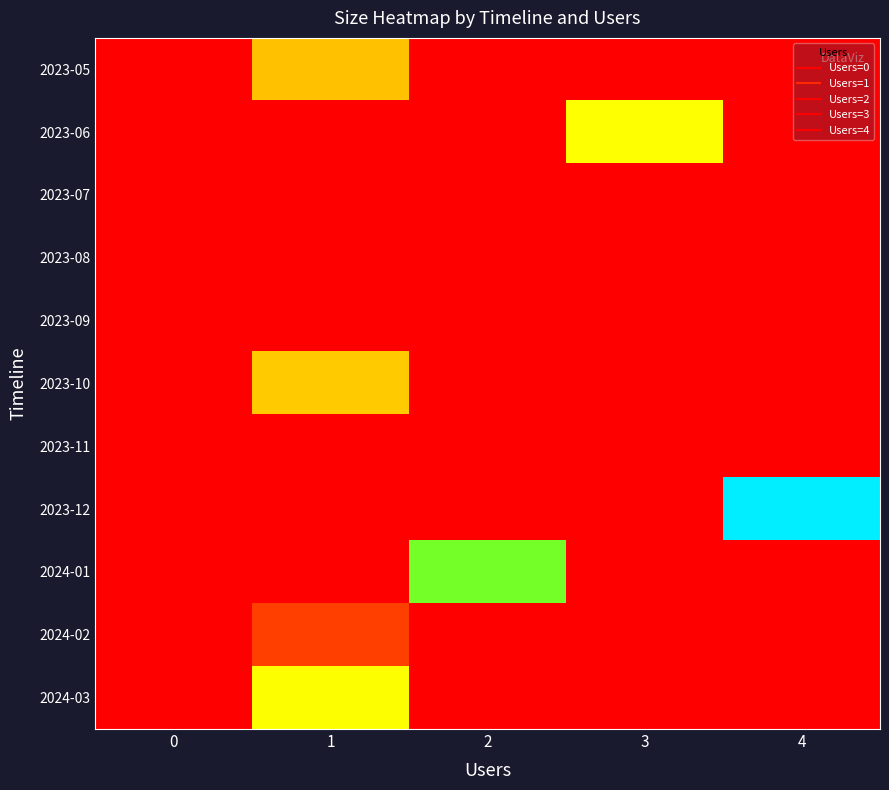

Which series has the widest spread of values?

2023-12